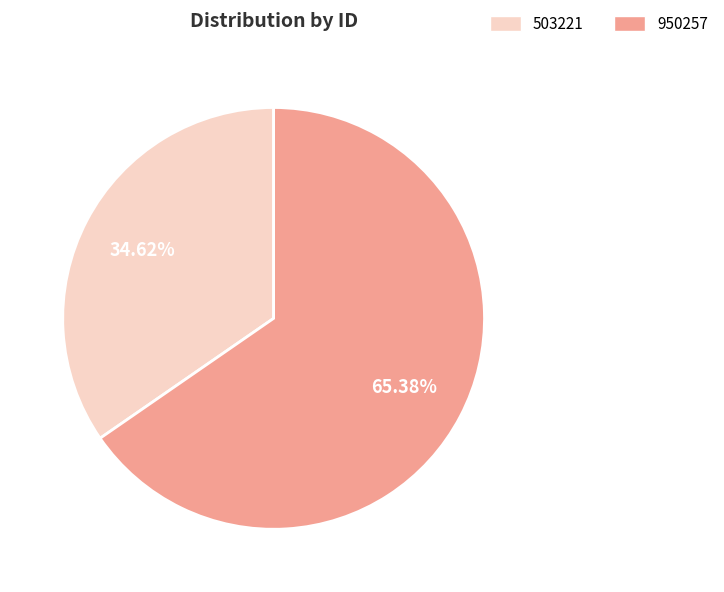

How many segments does this pie chart have?

2